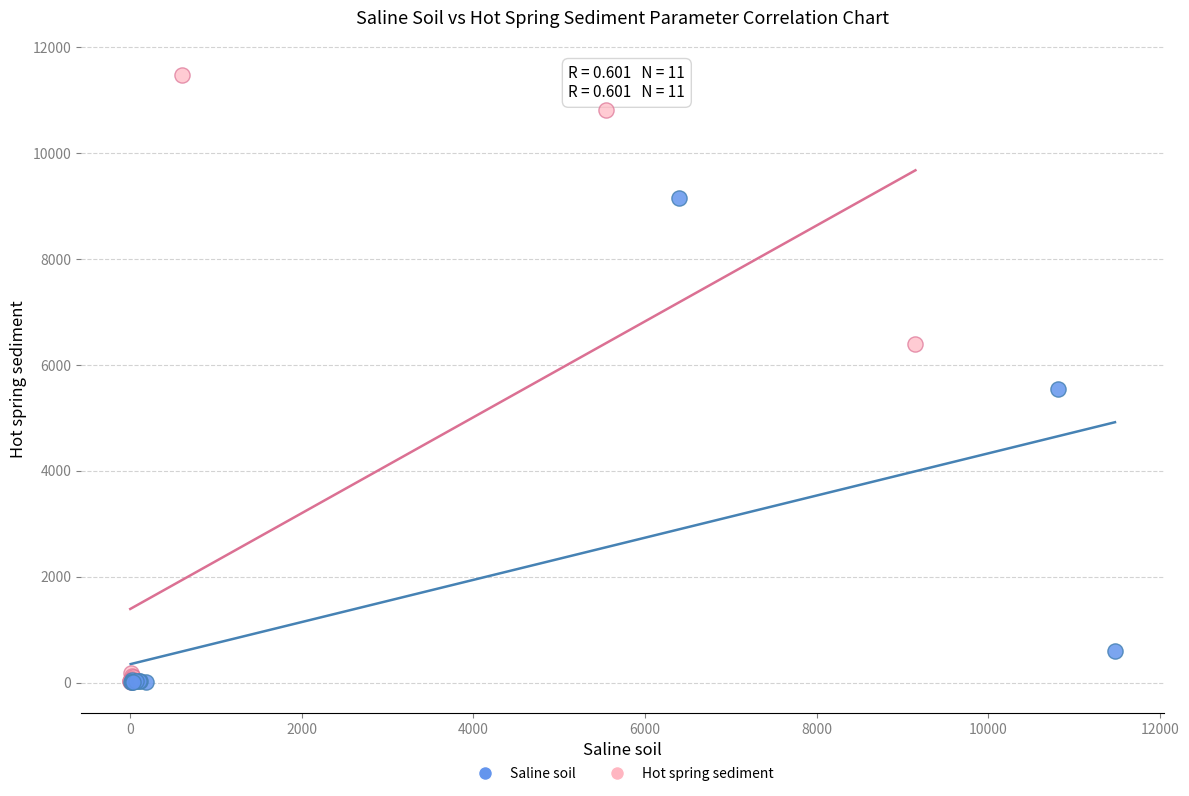

Which series contains the highest Y value?

Hot spring sediment